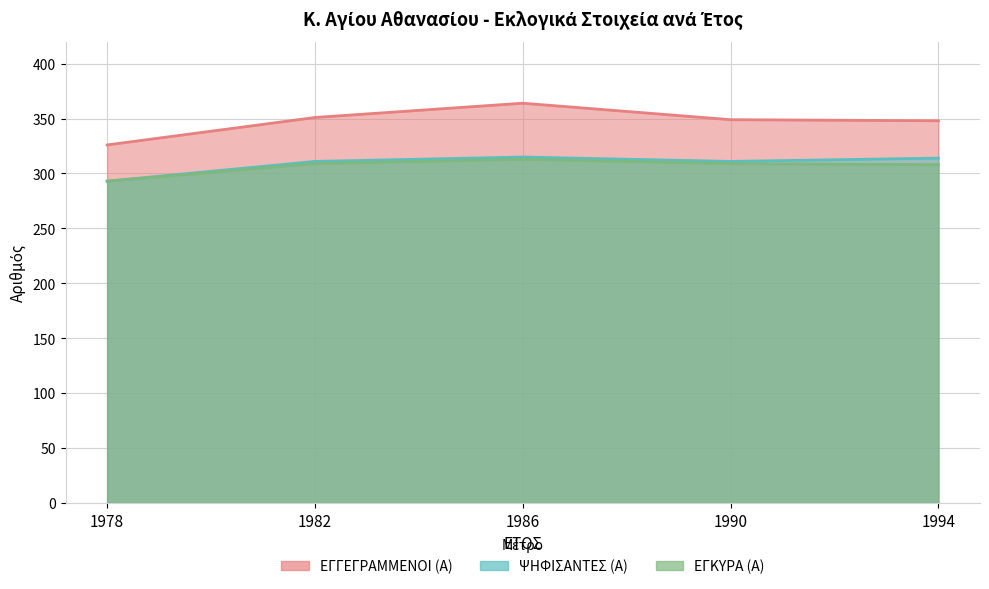

Reading left to right, extract all data points from this chart.

ΕΓΓΕΓΡΑΜΜΕΝΟΙ (Α): 1978=326	1982=351	1986=364	1990=349	1994=348
ΨΗΦΙΣΑΝΤΕΣ (Α): 1978=293	1982=311	1986=315	1990=311	1994=314
ΕΓΚΥΡΑ (Α): 1978=293	1982=309	1986=313	1990=309	1994=308